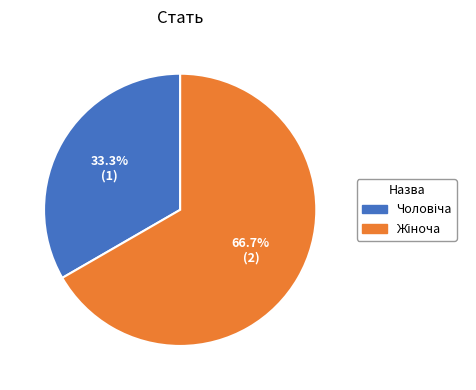

To the nearest percent, what is the difference between the largest and smallest slice percentages?

33%